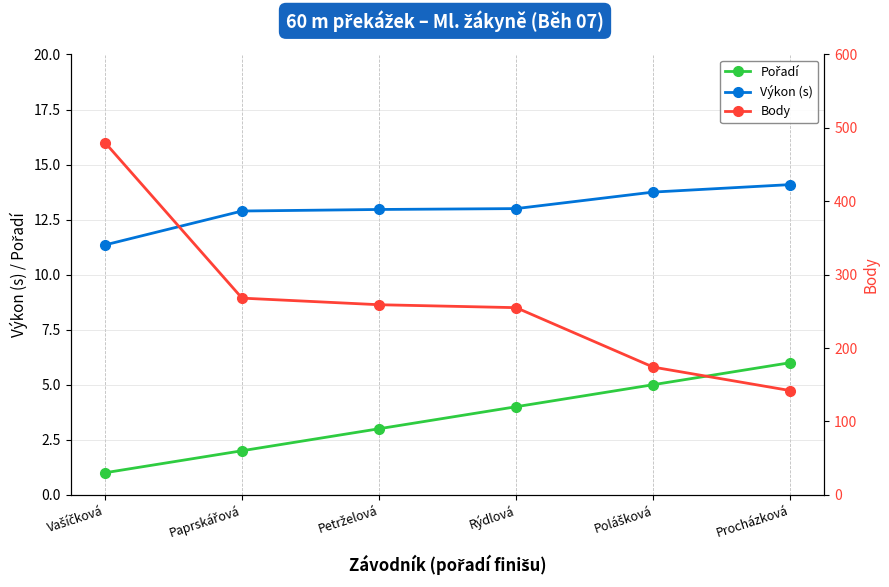

Where does the Pořadí series first go above 4?

Polášková